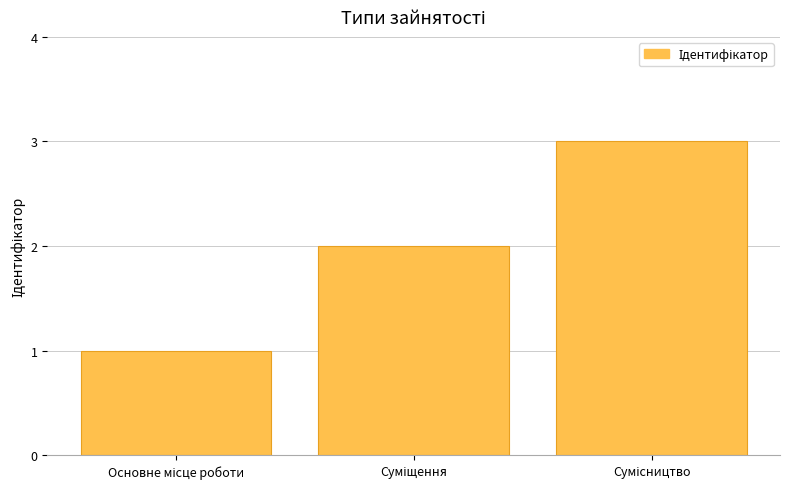

How many categories are shown in the chart?

3